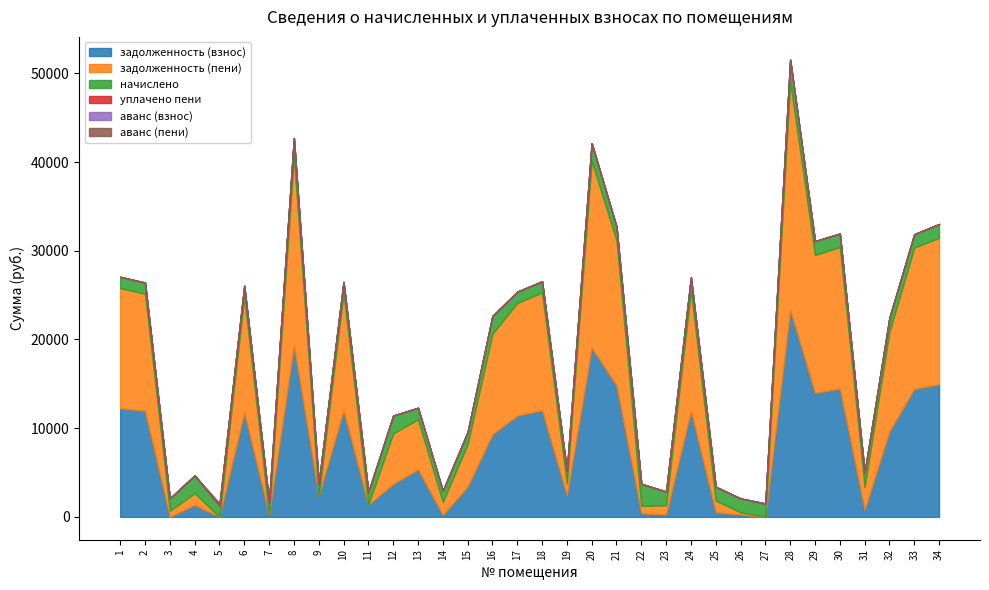

Reading left to right, transcribe all the data shown in this chart.

задолженность (взнос): 12246.5	11954.2	0.5	1335.7	0.0	11791.7	238.0	19328.0	2361.6	11986.6	1381.2	3698.1	5353.1	209.8	3403.3	9309.7	11414.0	12019.1	2430.9	19068.1	14812.7	414.0	259.7	11970.2	514.5	259.7	0.0	23323.6	13975.2	14455.4	801.2	9650.5	14422.9	14942.6
задолженность (пени): 13529.0	13206.1	694.5	1325.3	0.0	13026.6	0.0	21352.3	0.0	13241.9	0.0	5708.7	5649.3	1468.5	4777.7	11323.7	12693.1	13277.8	1342.8	21065.1	16364.0	828.4	1038.8	13497.7	1309.8	259.7	0.8	25766.2	15543.5	15969.4	2603.5	11225.7	15933.4	16507.6
начислено: 1282.6	1252.0	1388.0	2014.0	1272.4	1234.9	1388.0	2024.2	1275.8	1255.3	1381.2	2010.6	1296.2	1258.7	1374.4	2014.0	1279.1	1258.7	1411.9	1997.0	1551.3	2483.5	1558.1	1527.5	1571.7	1558.1	1507.1	2442.7	1568.3	1513.9	1602.4	1575.1	1510.5	1564.9
уплачено пени: 0.0	0.0	0.0	5.2	0.4	0.0	0.0	0.0	137.7	0.0	45.6	0.0	0.0	0.0	0.0	0.0	0.0	0.0	0.0	0.0	0.0	0.0	0.9	0.0	0.6	0.0	0.0	0.0	0.0	0.0	0.0	0.0	0.0	0.0
аванс (взнос): 0.0	0.0	0.0	0.0	26.0	0.0	0.0	0.0	0.0	0.0	0.0	0.0	0.0	0.0	0.0	0.0	0.0	0.0	0.0	0.0	0.0	0.0	0.0	0.0	0.0	0.0	0.3	0.0	0.0	0.0	0.0	0.0	0.0	0.0
аванс (пени): 0.0	0.0	0.0	0.0	253.2	0.0	103.9	0.0	0.0	0.0	0.0	0.0	0.0	0.0	0.0	0.0	0.0	0.0	0.0	0.0	0.0	0.0	0.0	0.0	0.0	0.0	0.0	0.0	0.0	0.0	0.0	0.0	0.0	0.0